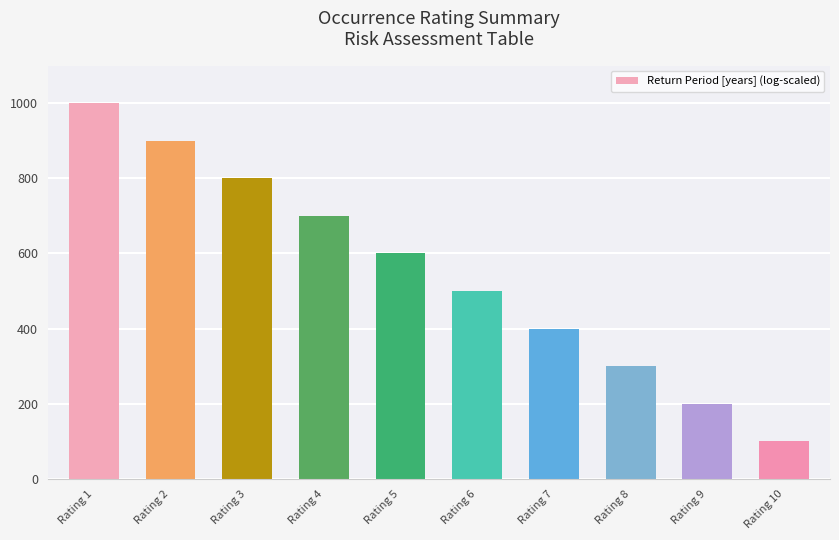

Rank the categories by value from highest to lowest.

Rating 1, Rating 2, Rating 3, Rating 4, Rating 5, Rating 6, Rating 7, Rating 8, Rating 9, Rating 10